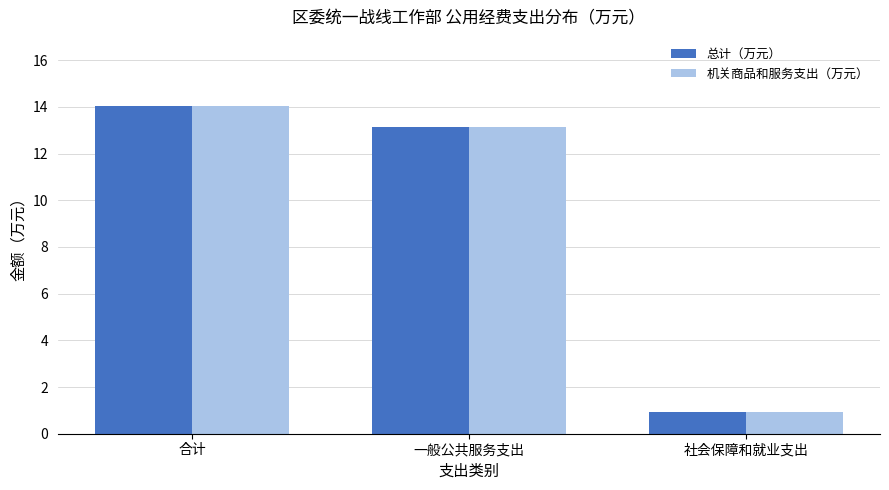

How many data points does each series have?

3